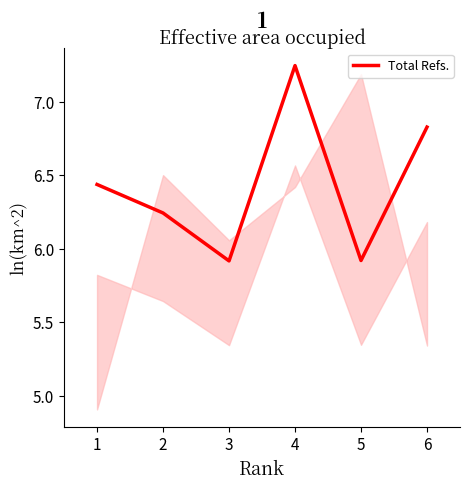

What is the minimum value shown in the chart?

5.9